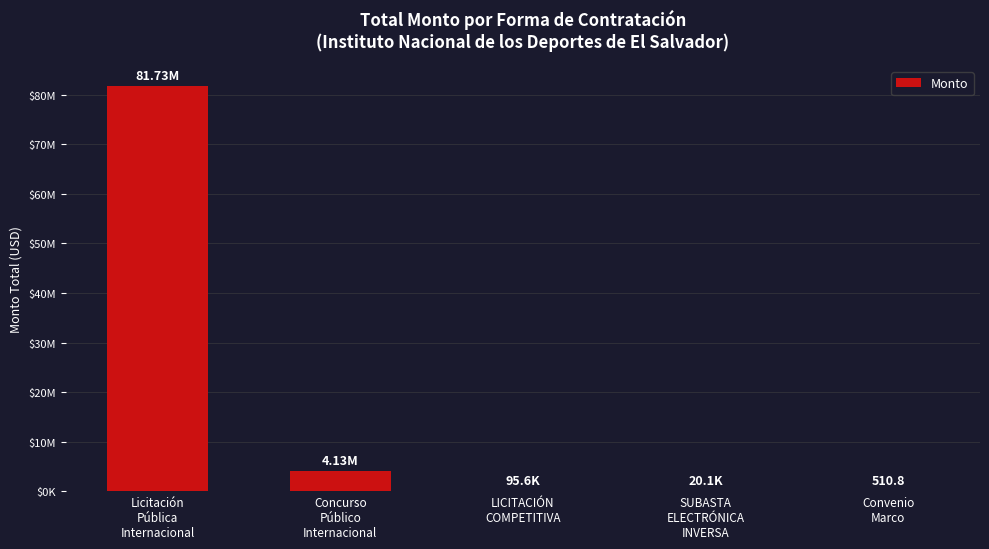

At which label does the data first exceed 95561?

Licitación
Pública
Internacional